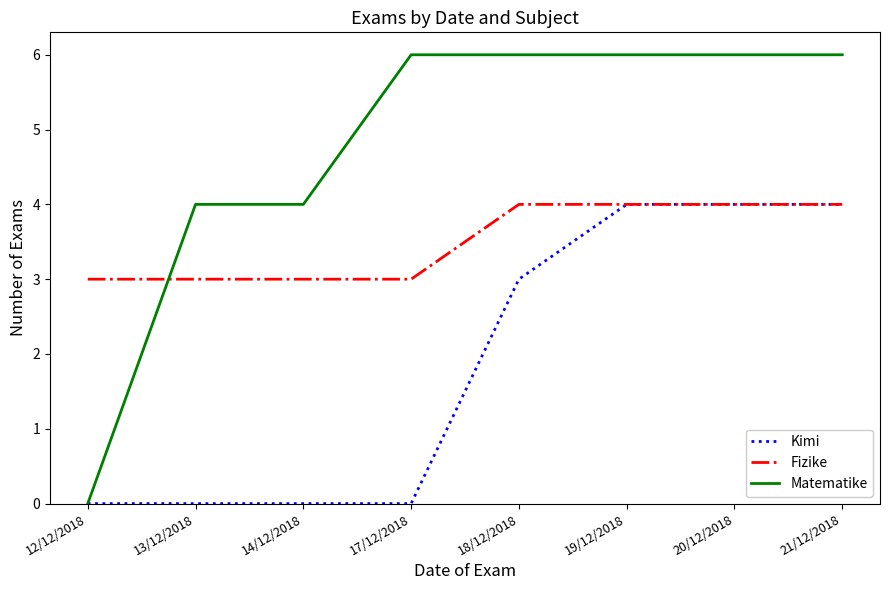

Where do Fizike and Matematike first cross each other?

12/12/2018 and 13/12/2018